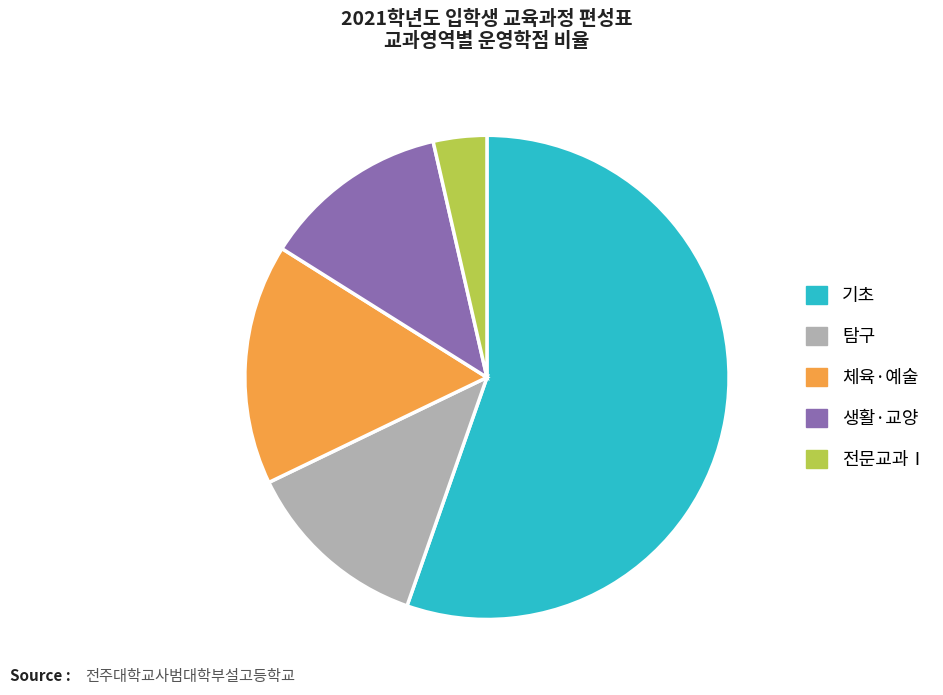

How many slices are in this pie chart?

5